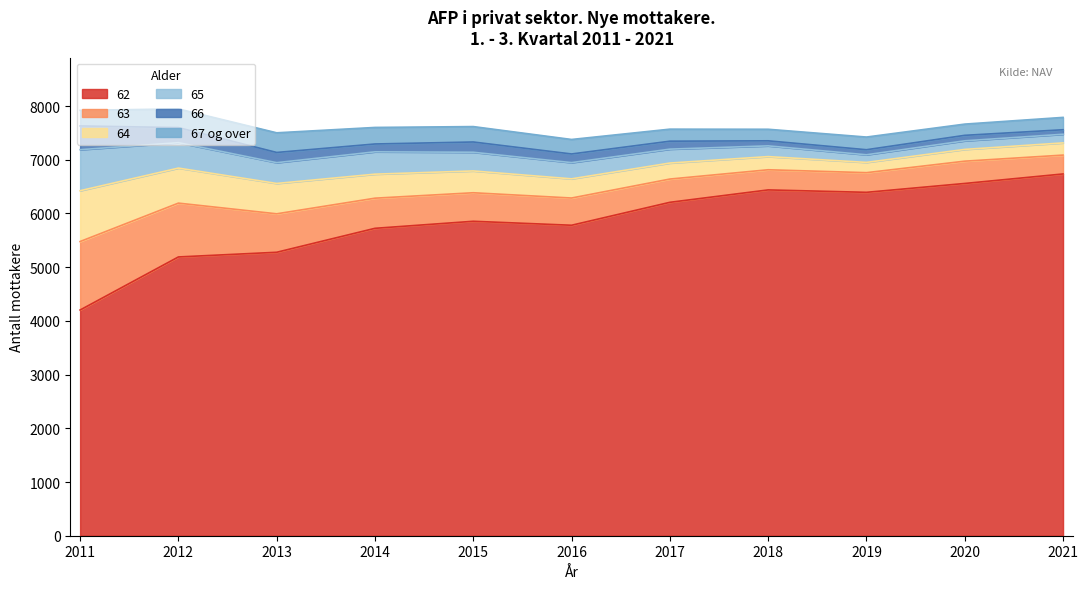

How many interior local peaks does the 63 series have?

1